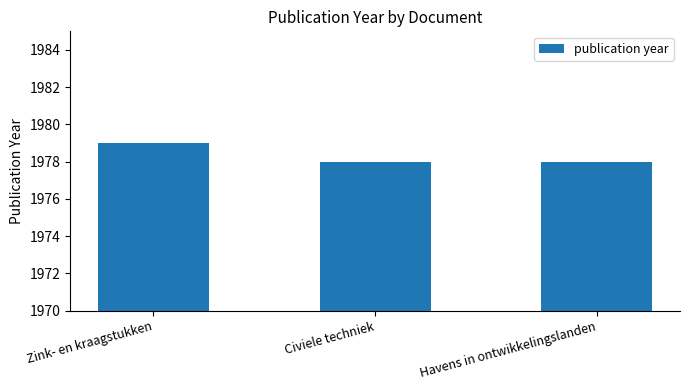

Approximately how many times larger is the value at Civiele techniek compared to Zink- en kraagstukken?

1.0